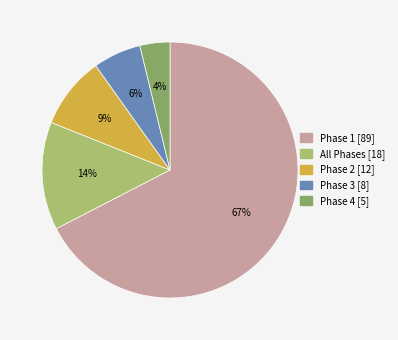

What is the ratio of the value at Phase 4 to the value at Phase 2?

0.4